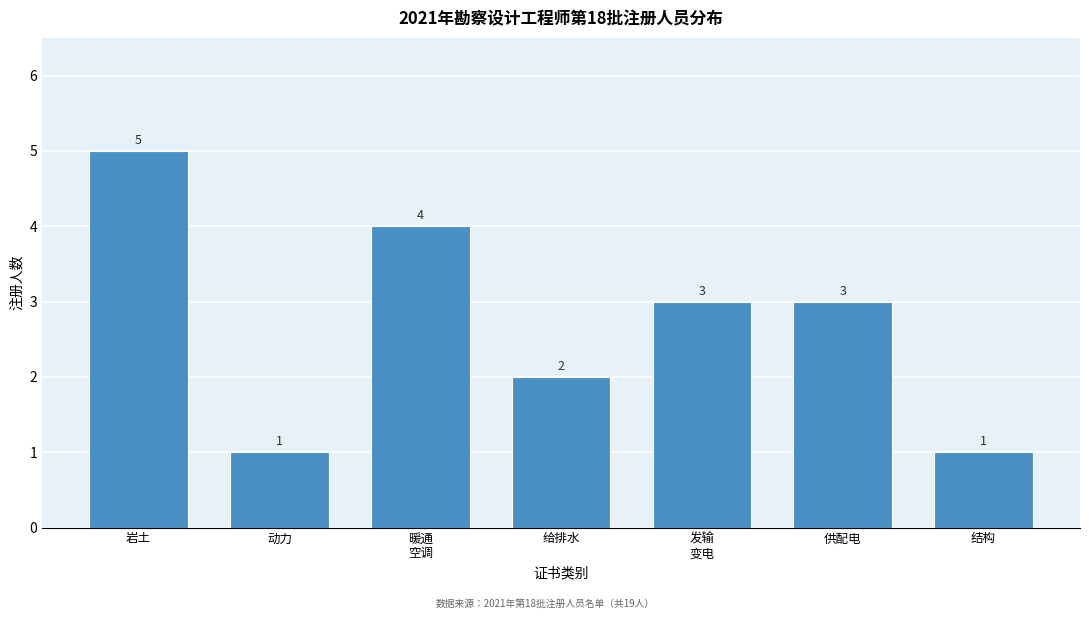

Reading right to left, what are all the values shown in this chart?

1	3	3	2	4	1	5